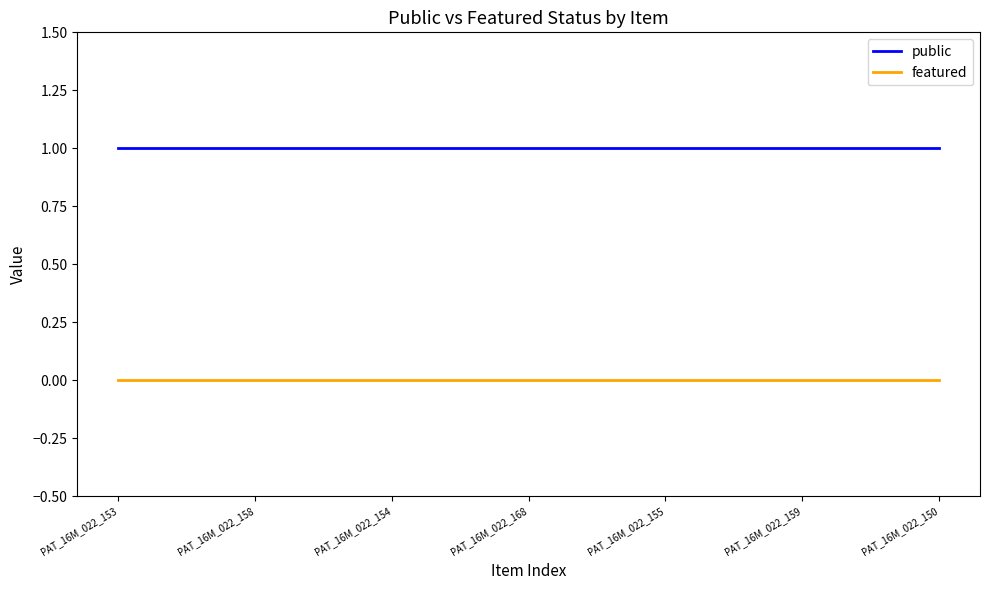

True or false: public and featured intersect in this chart.

False